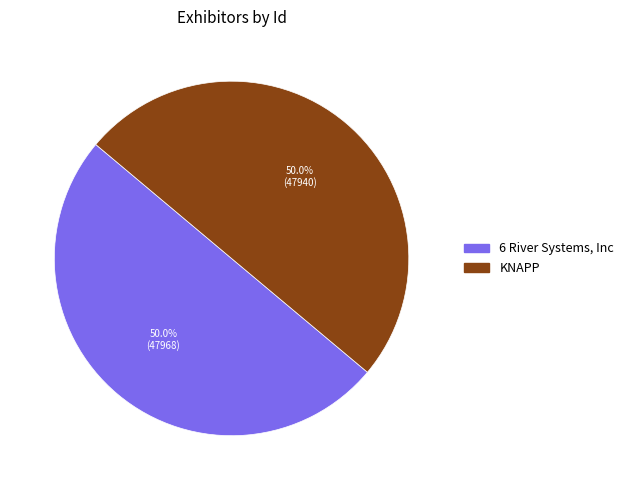

What portion of the pie excludes 6 River Systems, Inc?

50.0%